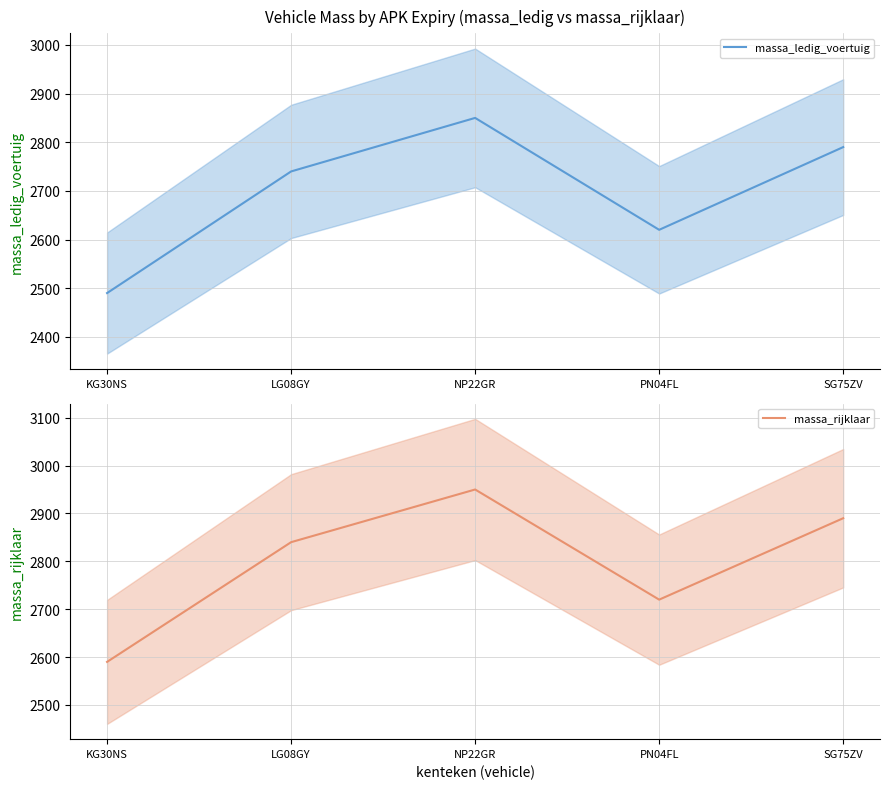

At which category does massa_rijklaar reach its first local peak?

NP22GR